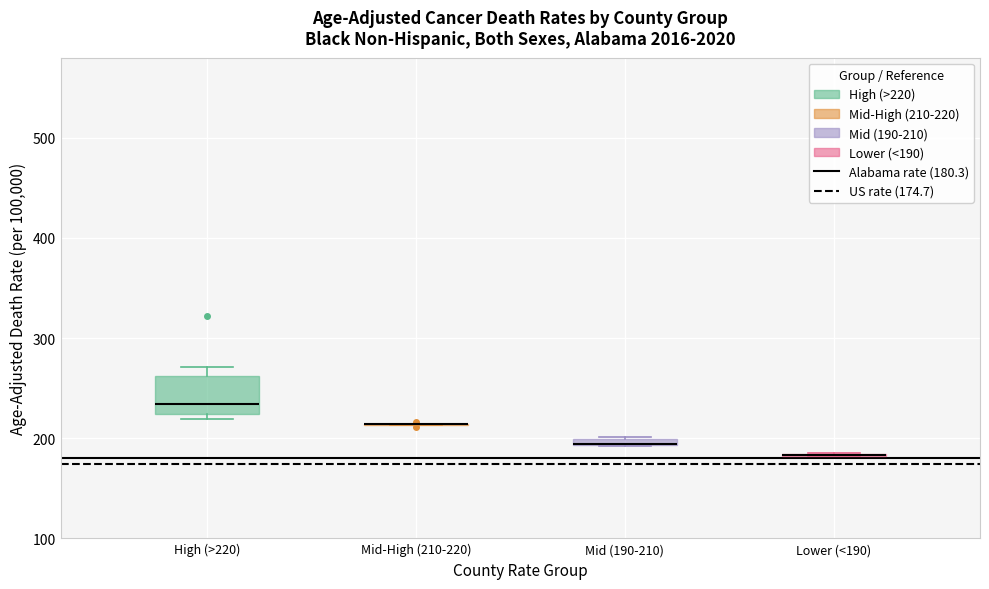

Comparing the boxes themselves (not the whiskers), which one is the tallest?

High (>220)